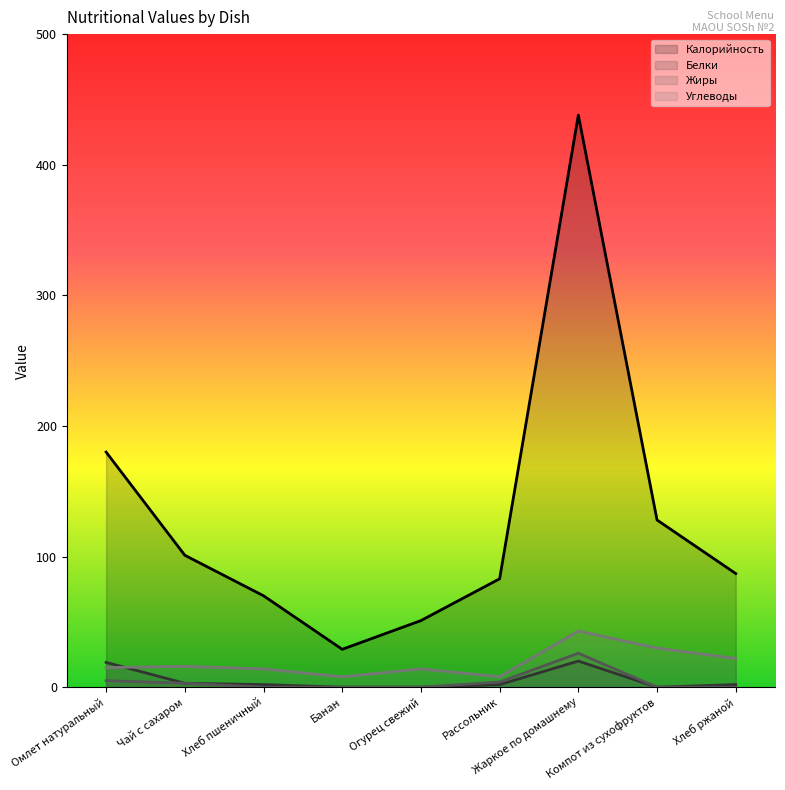

What is the approximate value of Углеводы at Огурец свежий, to the nearest 10?

10